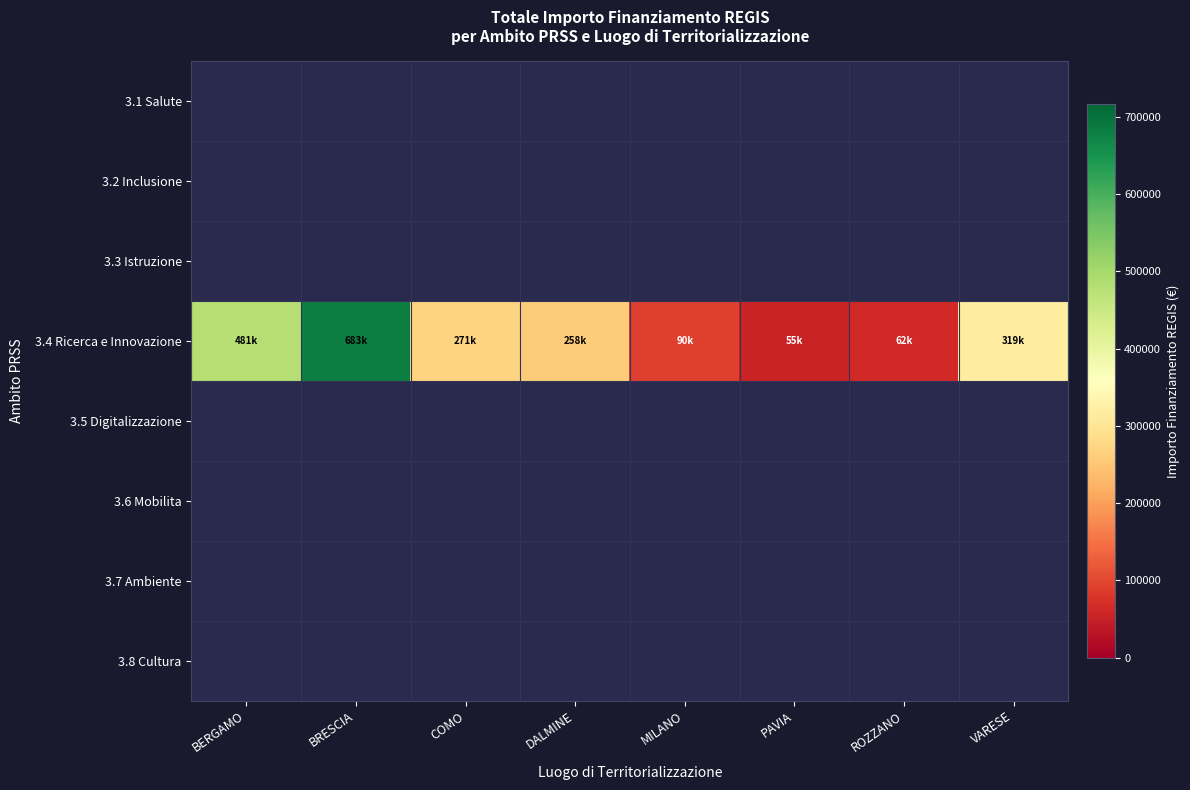

At how many categories does at least one series exceed 626212?

1